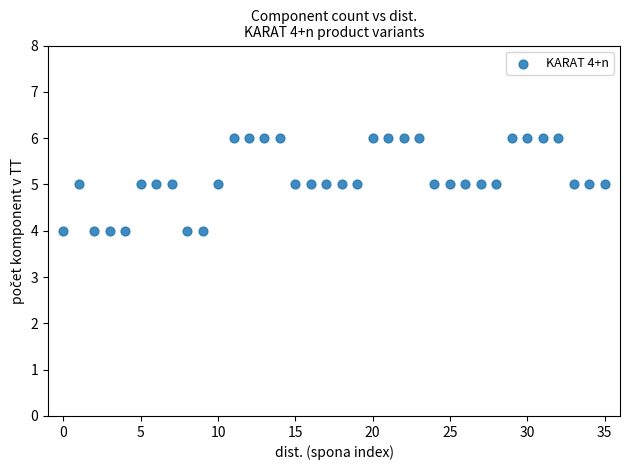

How many data points are displayed?

36